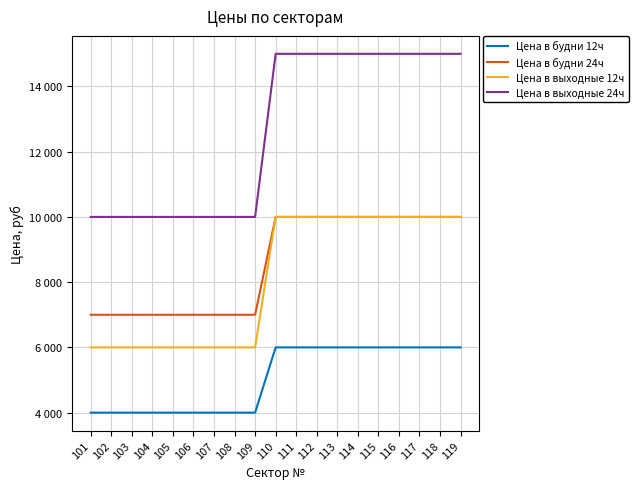

Rank the series at 117 from highest to lowest value.

Цена в выходные 24ч, Цена в будни 24ч, Цена в выходные 12ч, Цена в будни 12ч